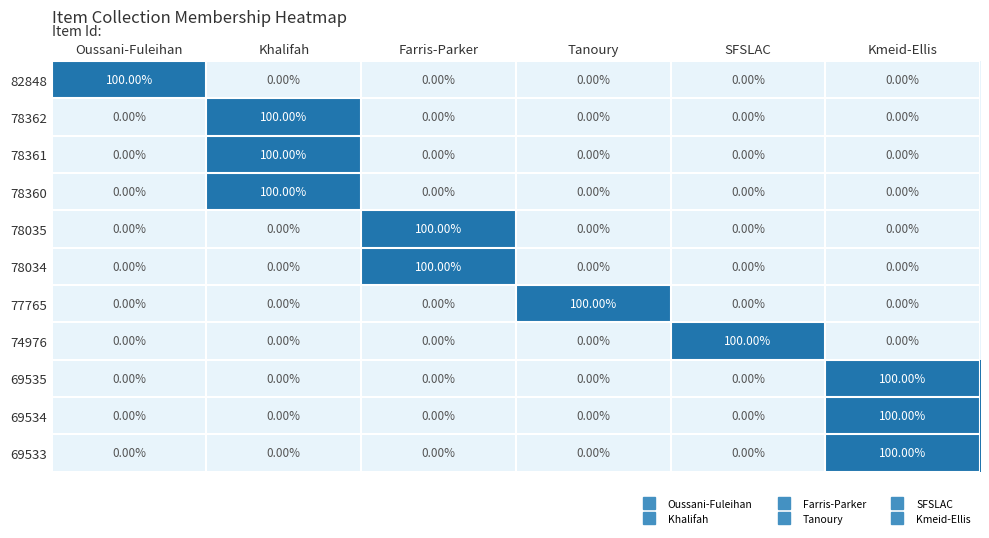

What is the spread (max minus min) of values at Kmeid-Ellis?

100